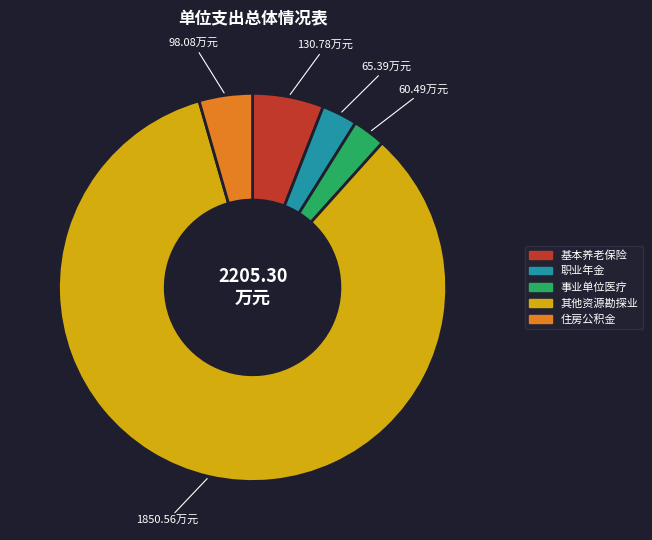

Does any single category account for the majority?

Yes